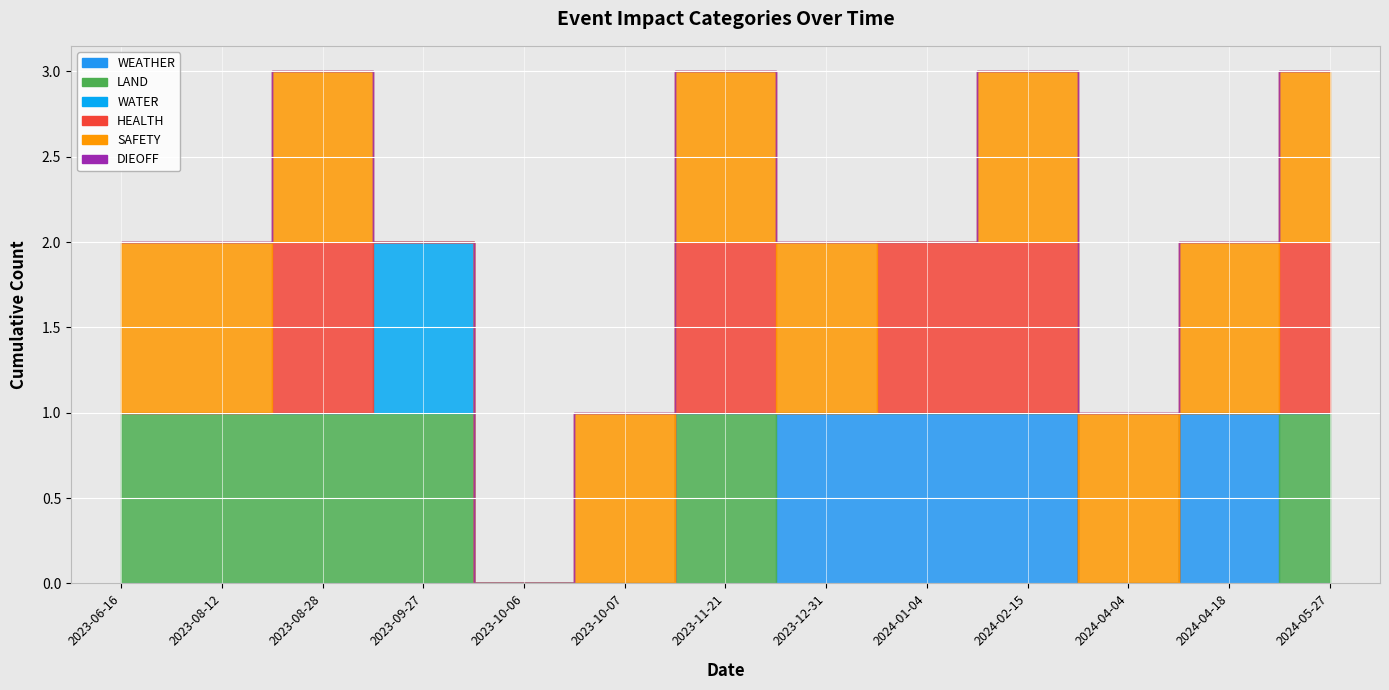

At how many categories does at least one series exceed 0?

12